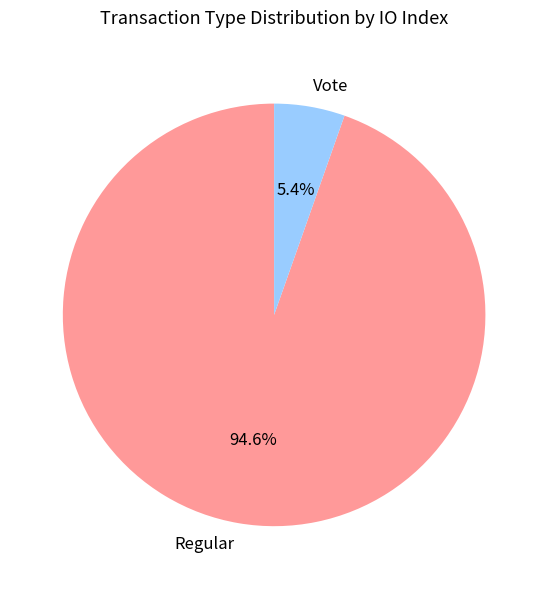

Which category accounts for the majority?

Regular